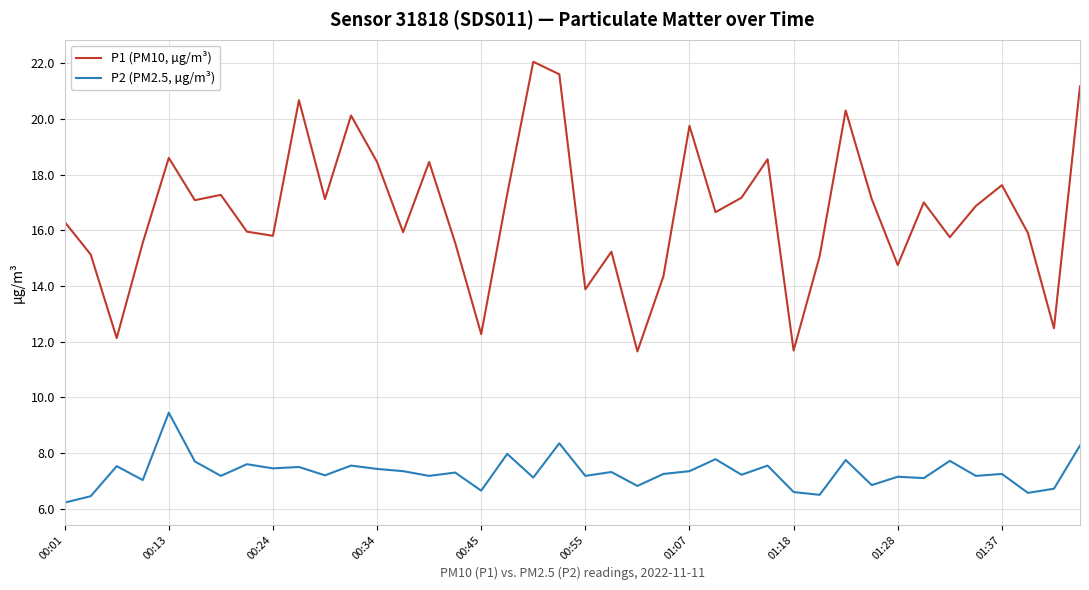

What is the difference between the maximum and minimum values in the P1 (PM10, µg/m³) series?

10.4